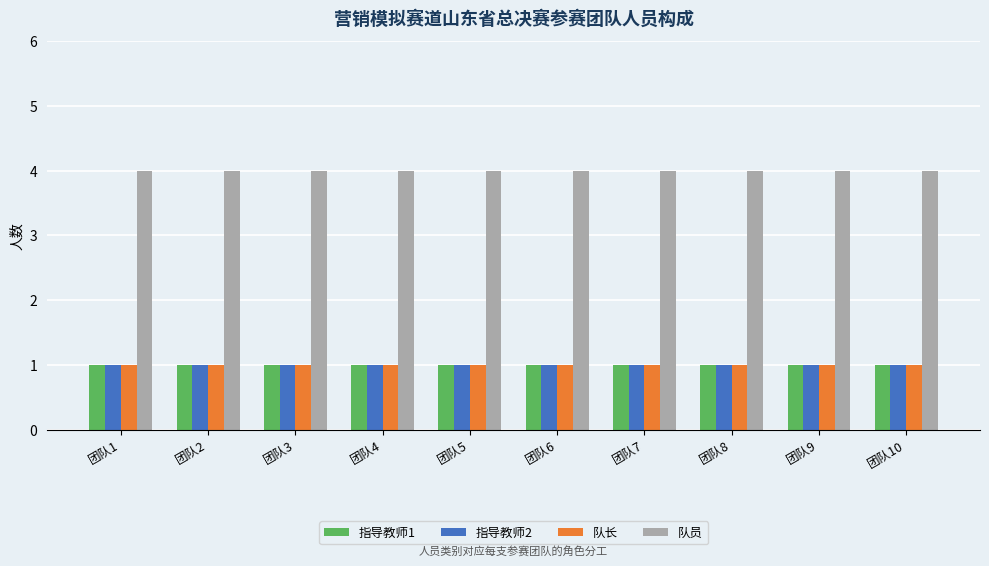

What is the difference between the highest and lowest values at 团队8?

3